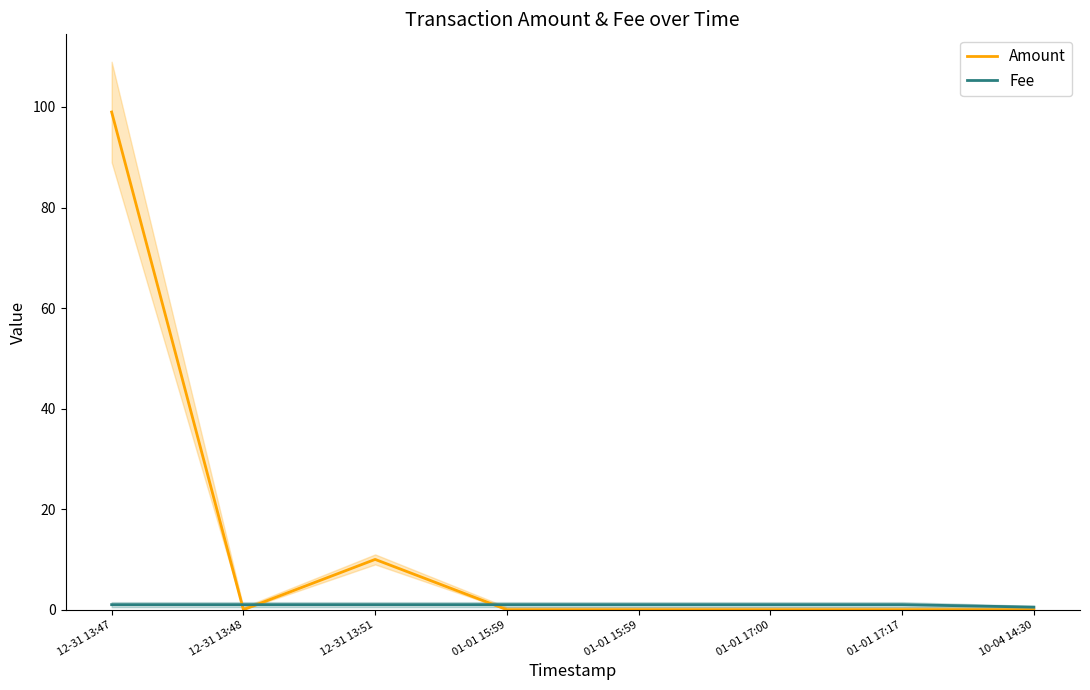

In Amount, how many points are lower than both neighbors (excluding endpoints)?

1